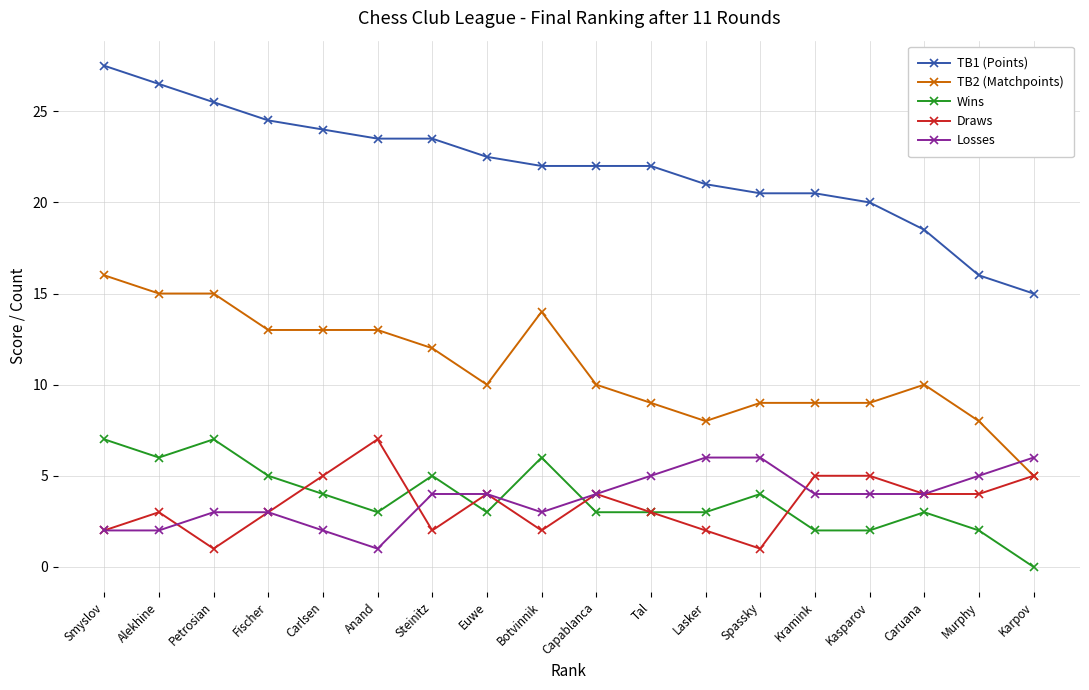

How many lines are shown in the chart?

5